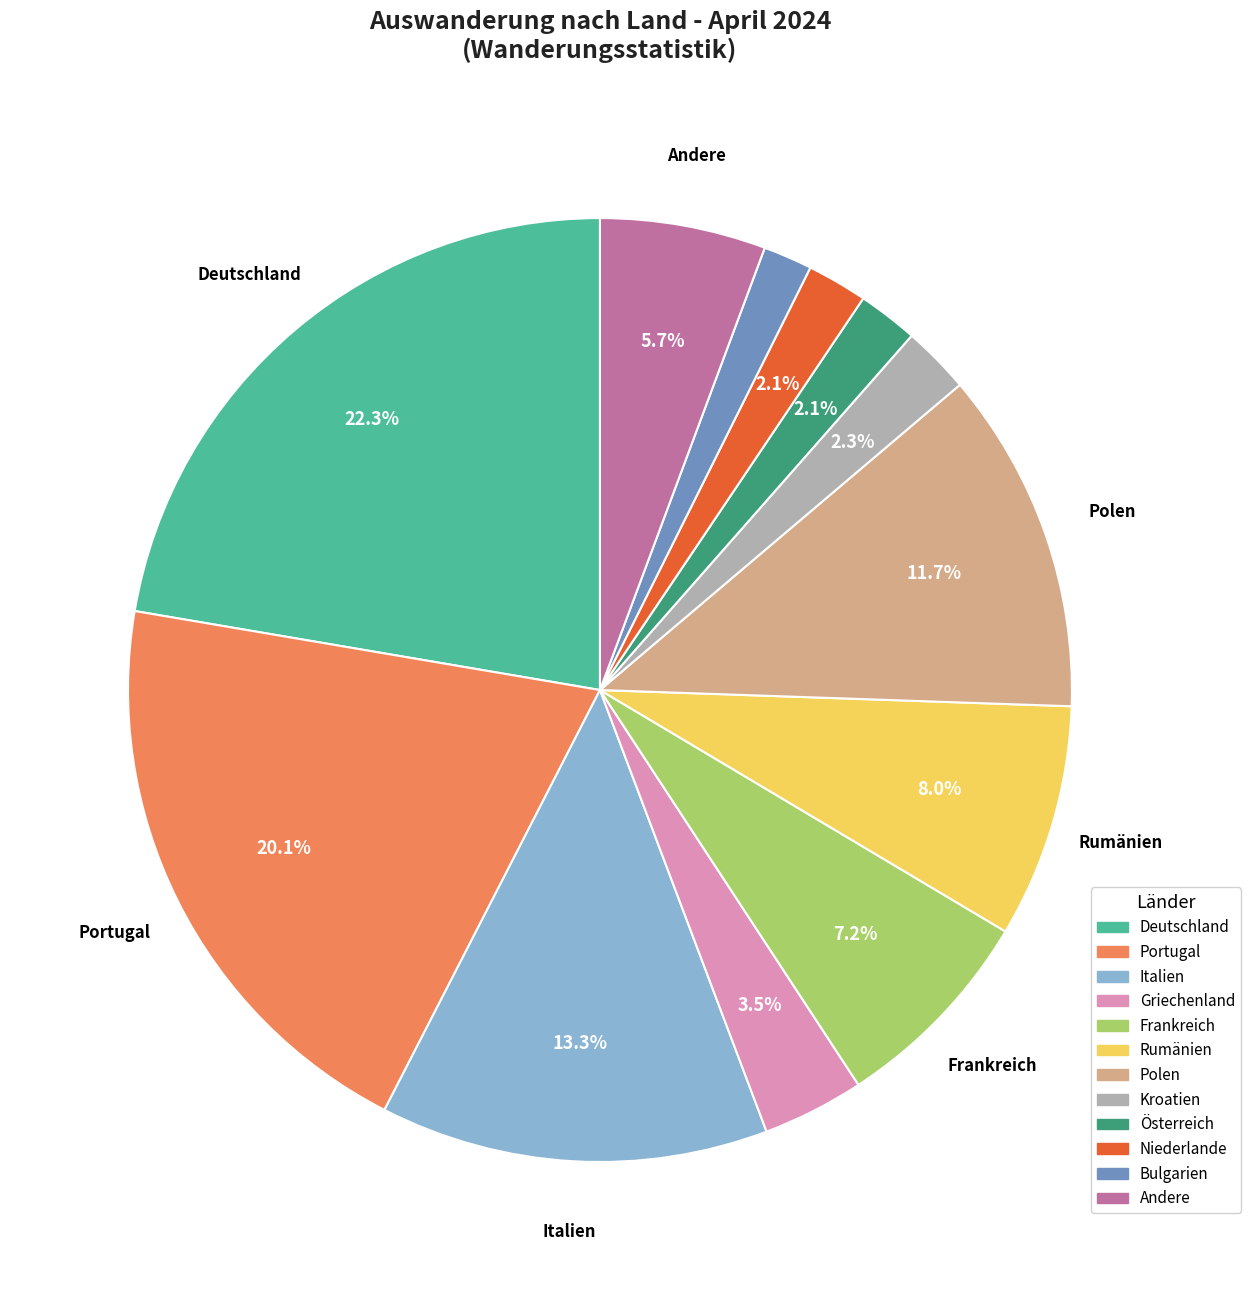

Combined, do Österreich and Griechenland account for over 50%?

No